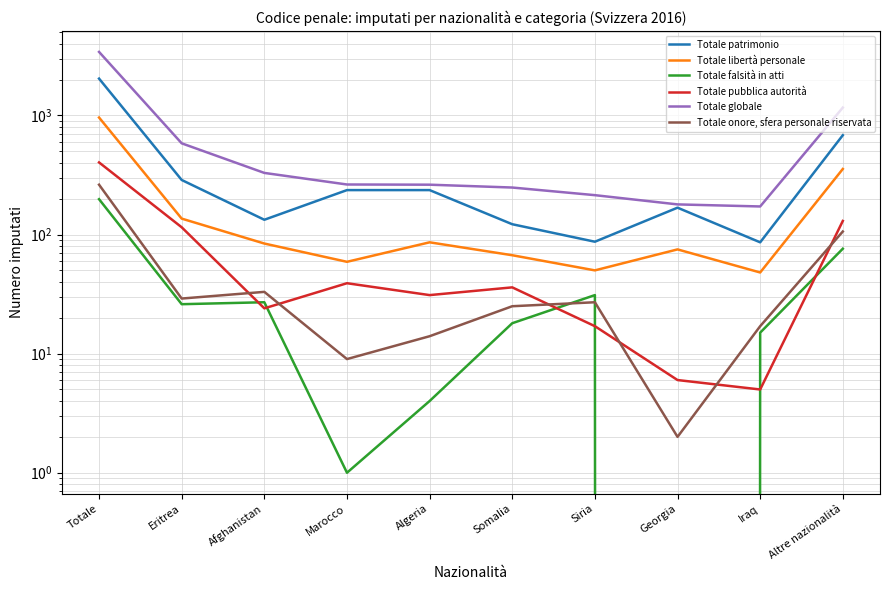

At which label does Totale globale first exceed 263?

Totale